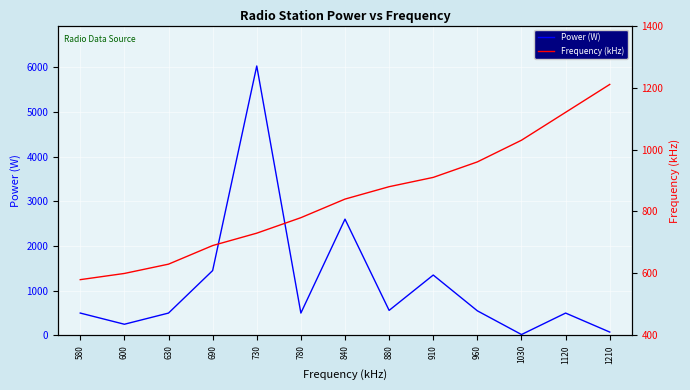

What is the maximum value shown in the chart?

6025